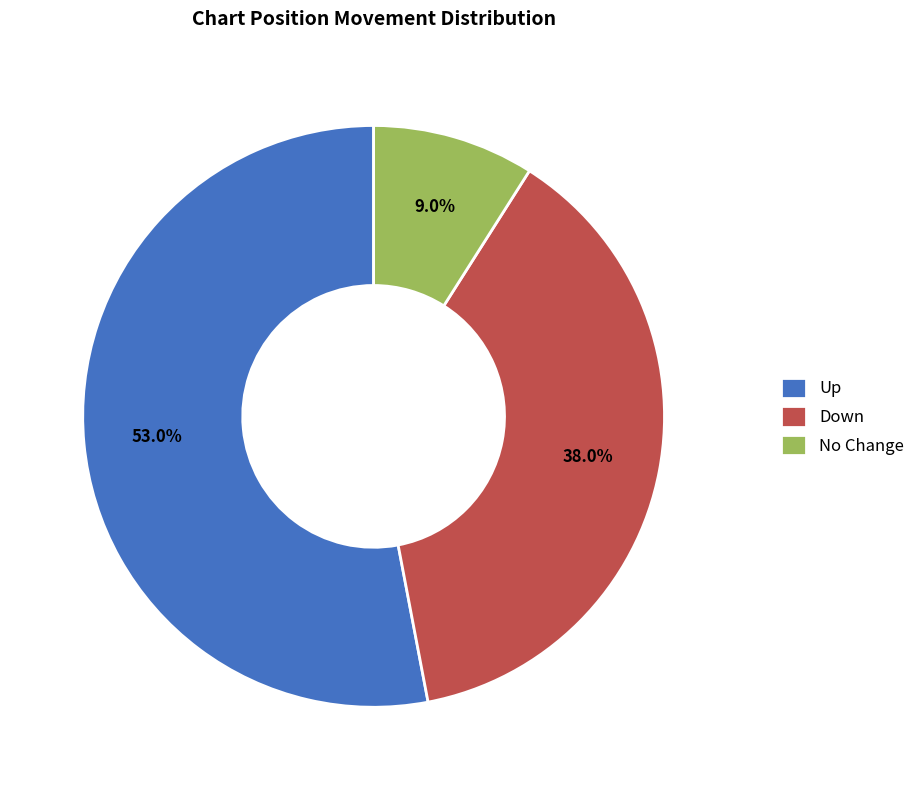

What is the smallest slice in the pie chart?

No Change